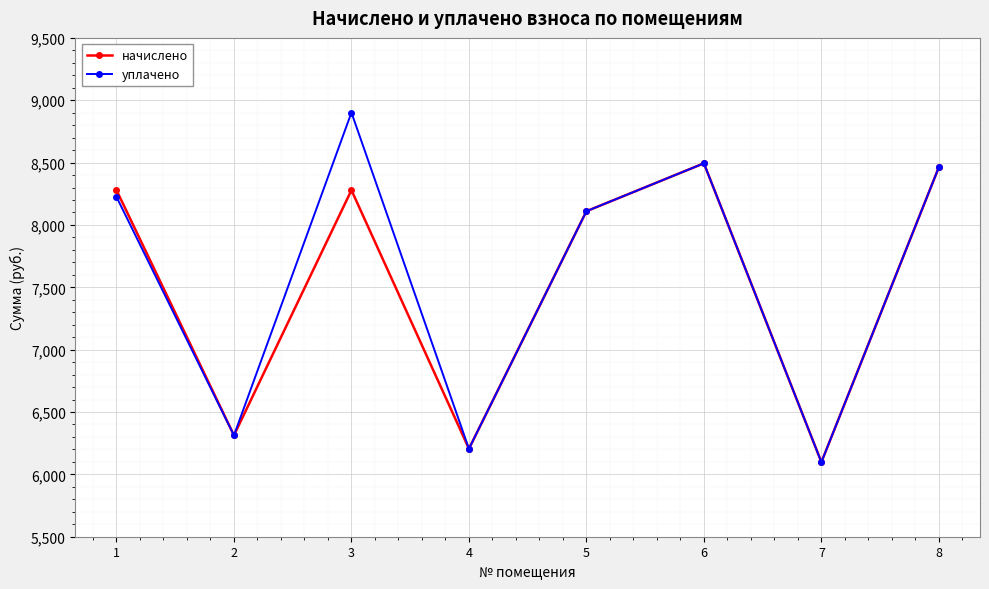

Which series has the largest range (max minus min)?

уплачено